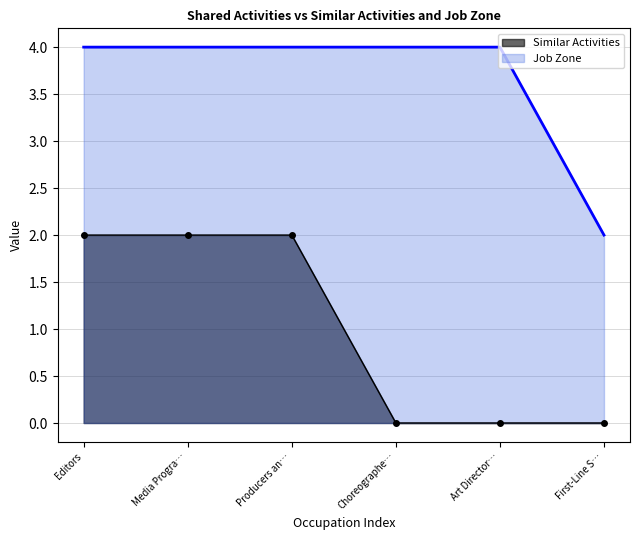

Is the value of Job Zone at Media Progra… greater than the value of Similar Activities at Producers an…?

Yes